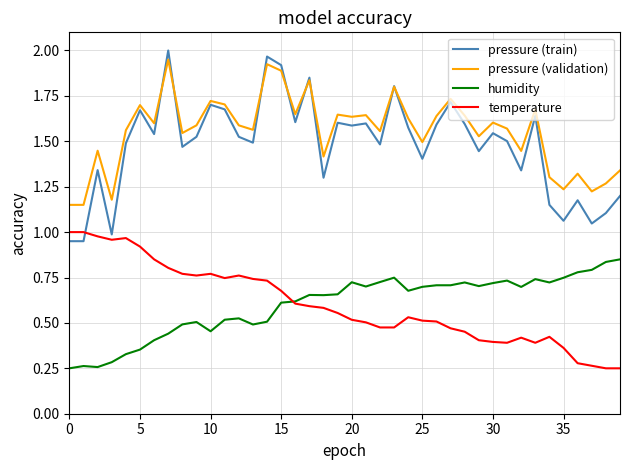

True or false: pressure (train) and humidity intersect in this chart.

False